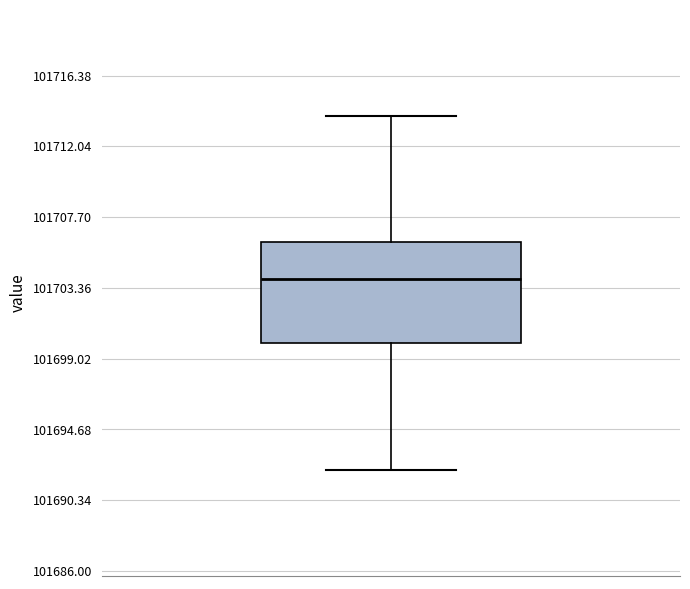

Transcribe this box plot: give where the median line is, the range the box spans, and where the two whiskers end, as read against the y-axis. The values are not printed on the chart, so give them approximately, as read against the axis.

median 101704, box 101700 to 101706, whiskers 101692 to 101714